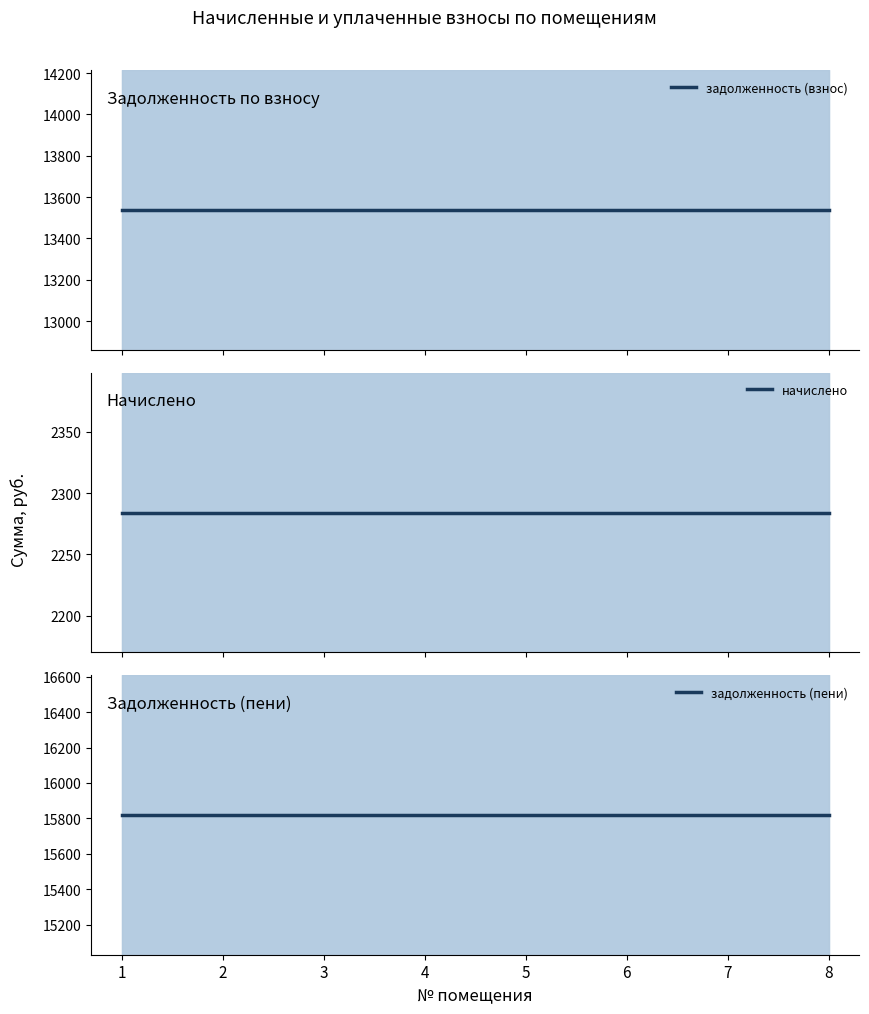

The задолженность (взнос) series shows 13536.0 at 3. True or false?

True